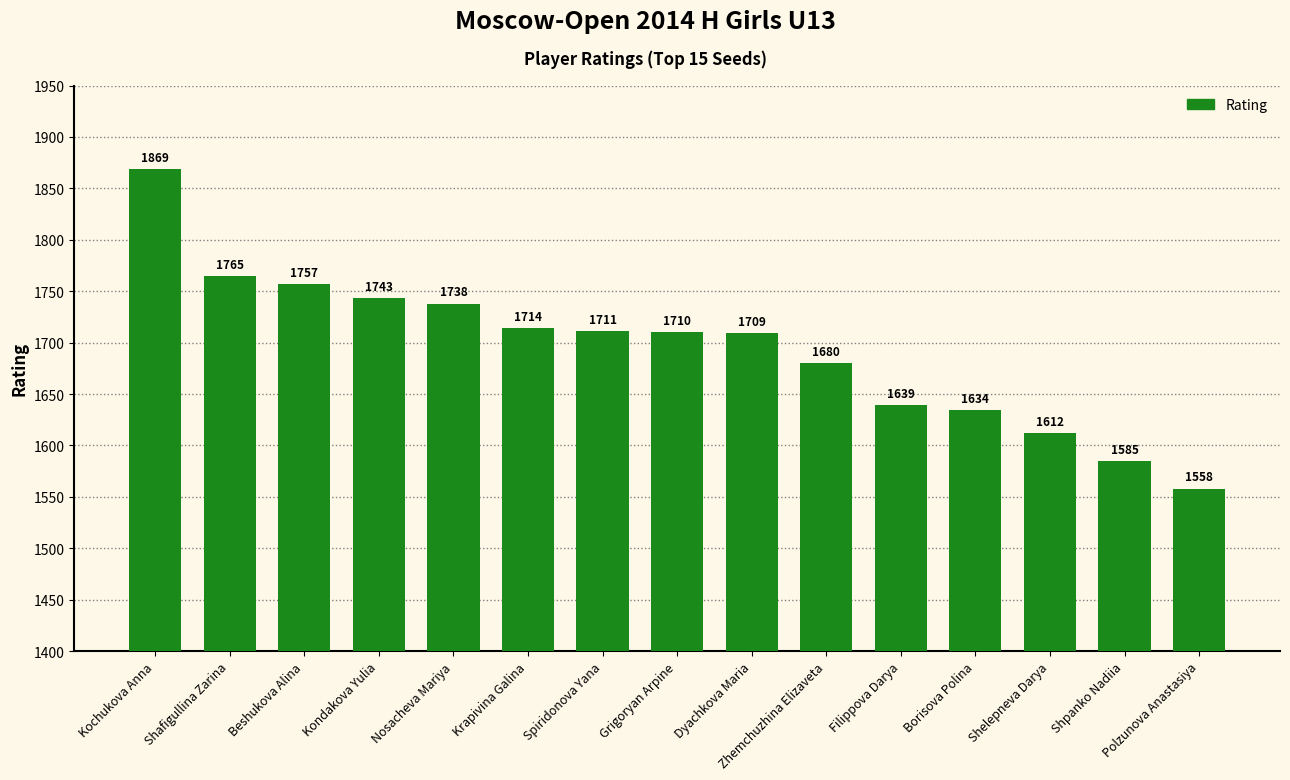

What is the label of the 10th bar from the right?

Krapivina Galina